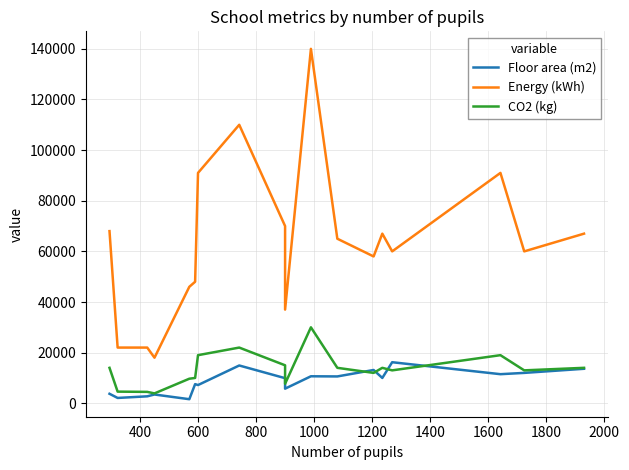

How many data points in Floor area (m2) are above 10000?

8